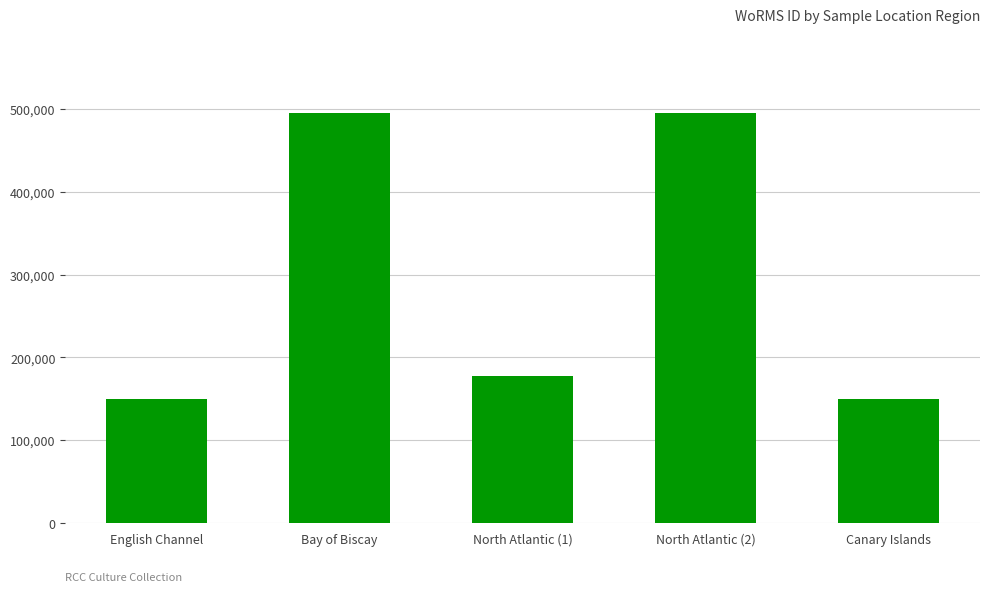

What position from the right is North Atlantic (2)?

2